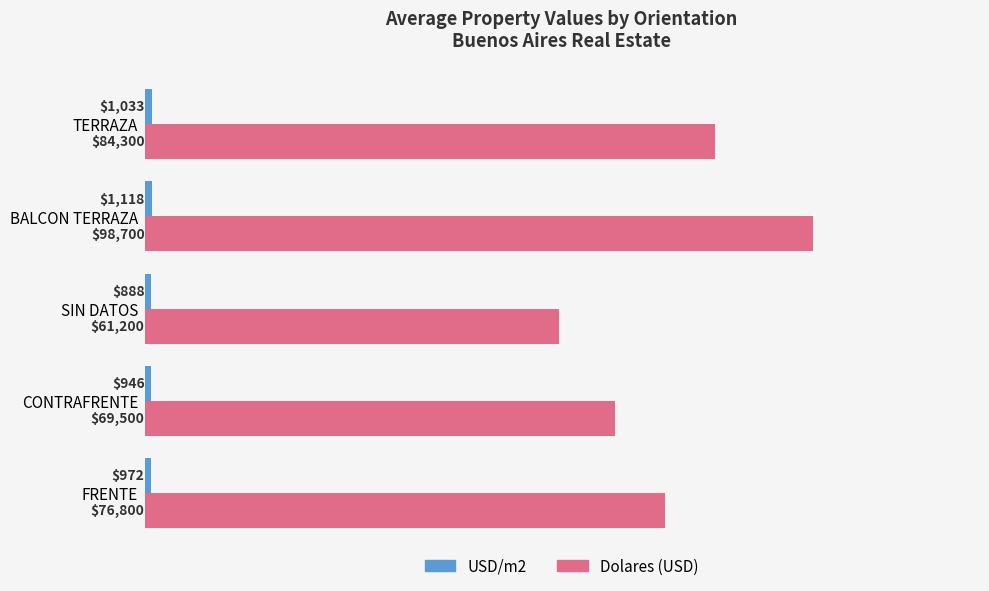

Between CONTRAFRENTE and TERRAZA, which series saw the biggest shift?

Dolares (USD)